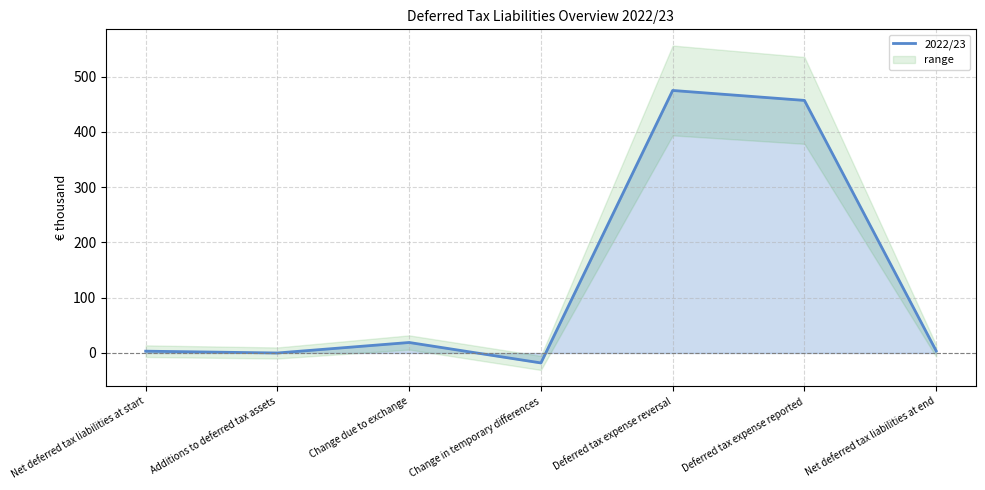

Where is the first local maximum?

Change due to exchange